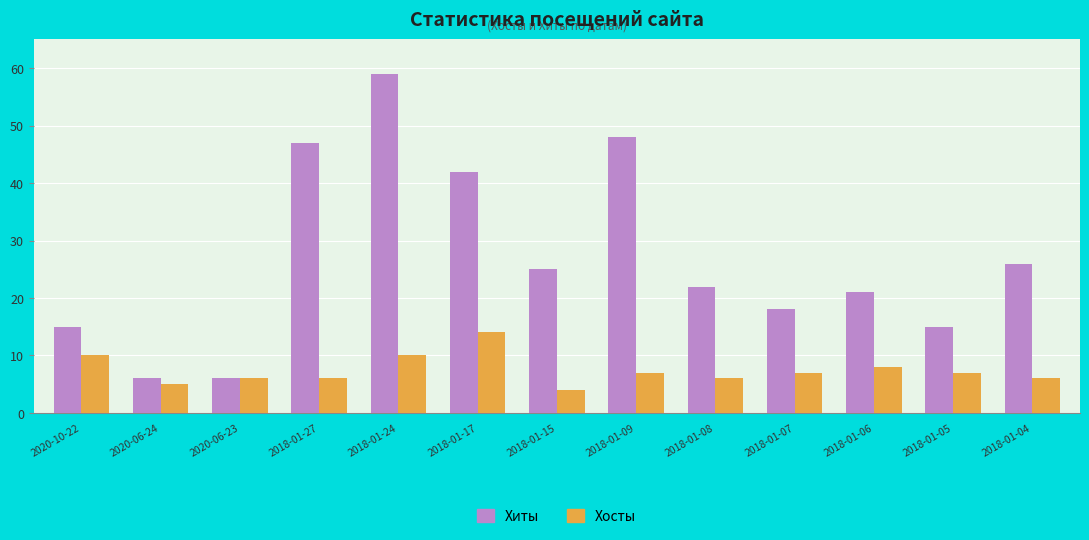

The Хиты series shows 22 at 2018-01-08. True or false?

True